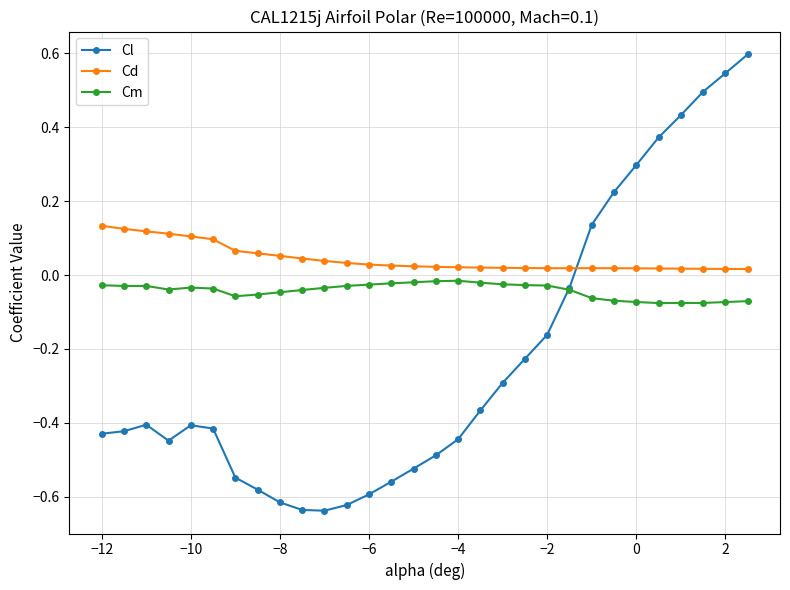

Which series has the widest spread of values?

Cl